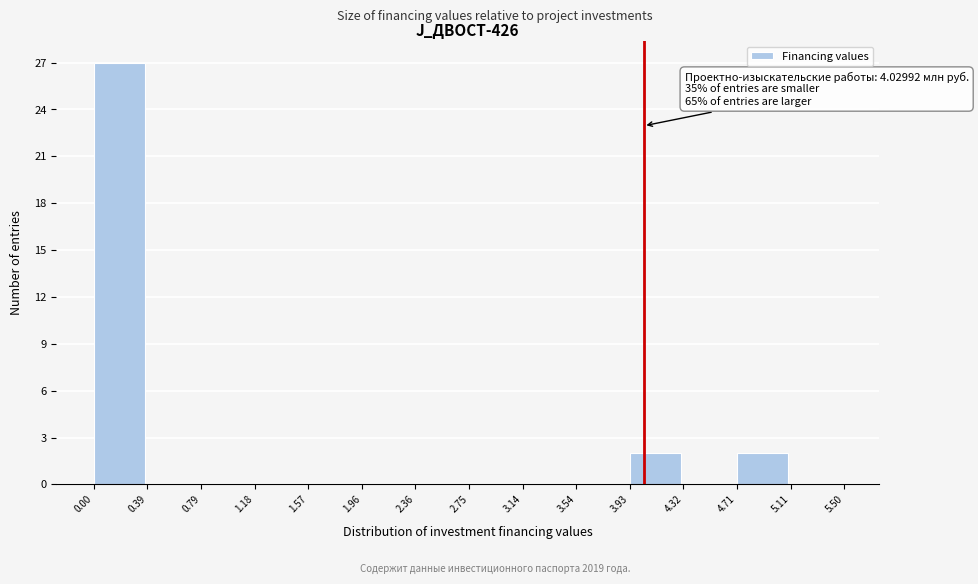

Over which range of the x-axis is the bar tallest?

0.00 to 0.39